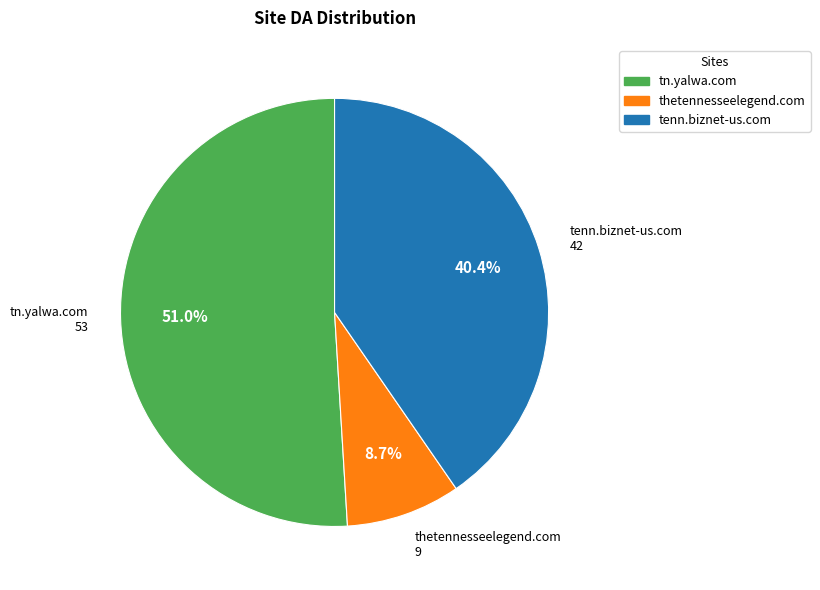

Is there any slice that represents more than half of the pie?

Yes